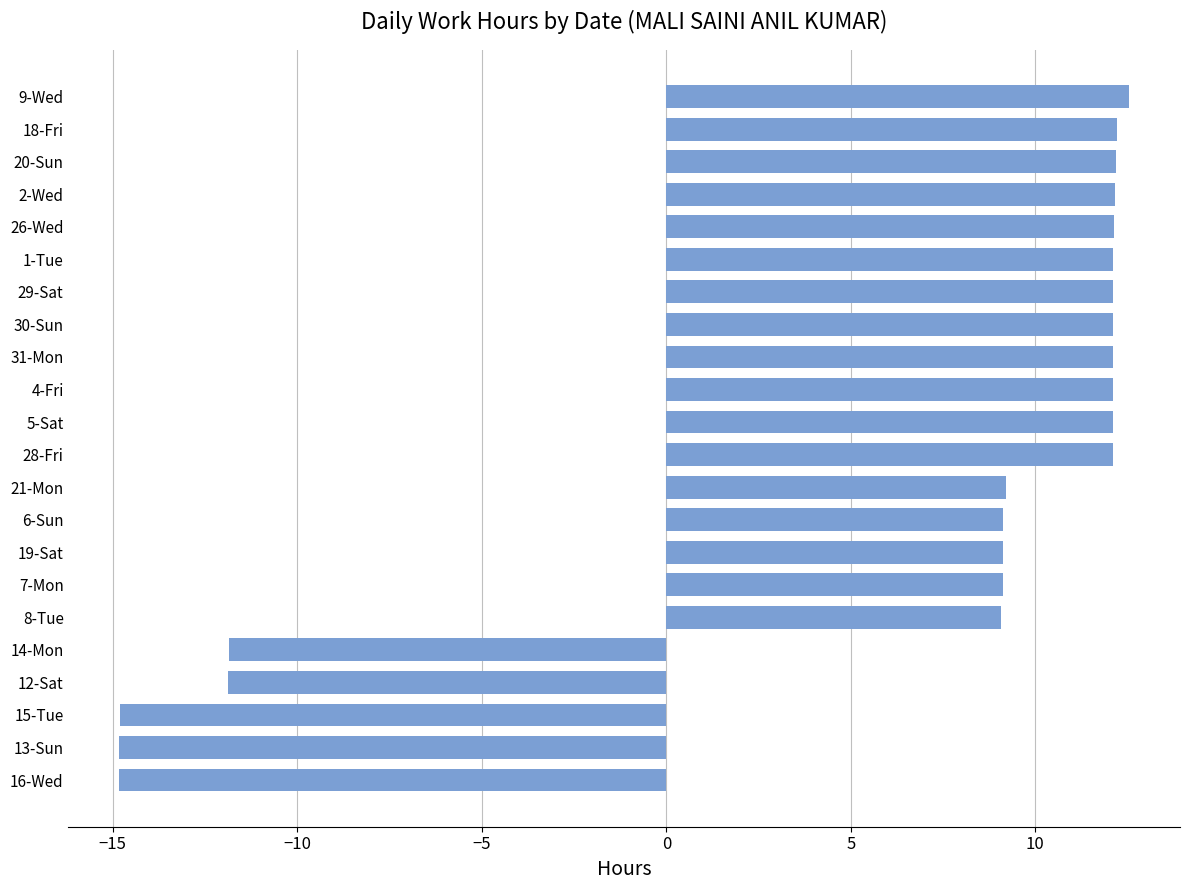

The value at 18-Fri is 21.7. True or false?

False